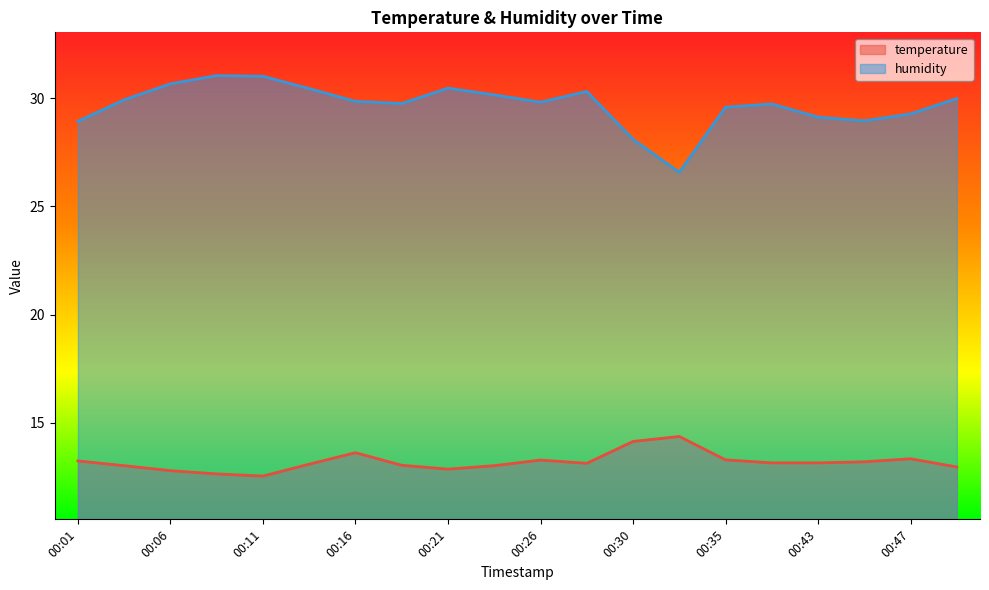

What is the average value of the temperature series?

13.2